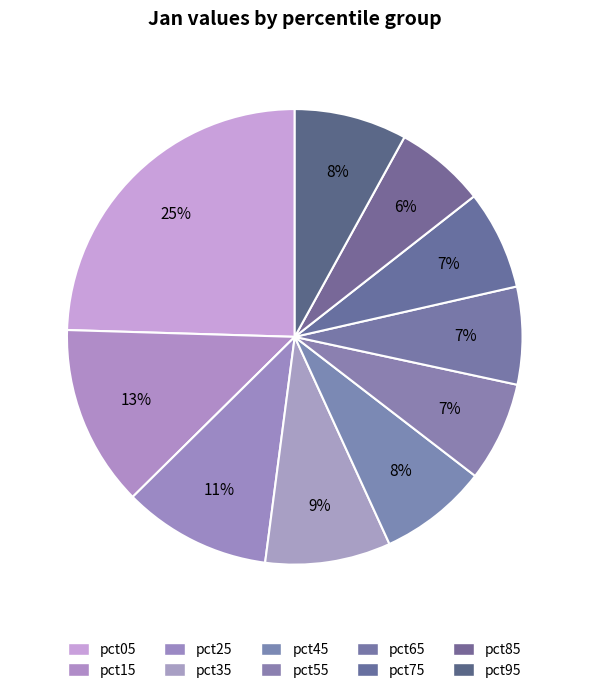

How many segments does this pie chart have?

10